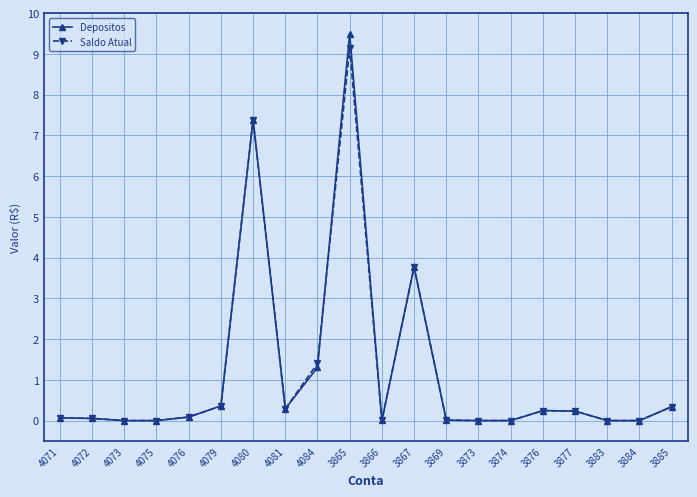

What is the highest value of the Depositos series?

9.5